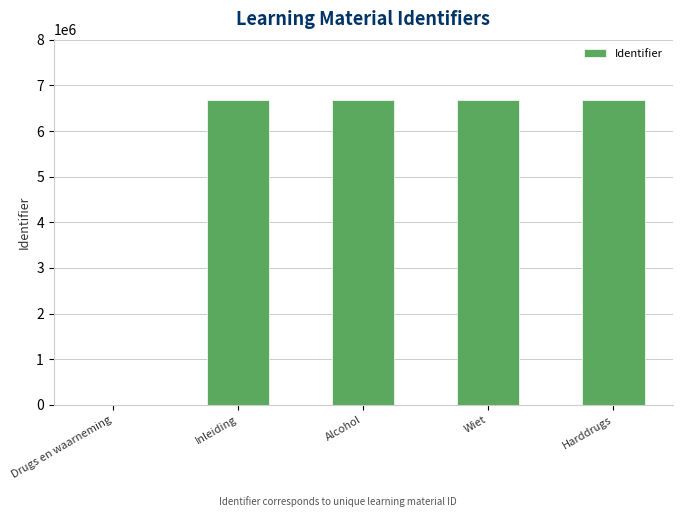

The value at Wiet is 11404523. True or false?

False